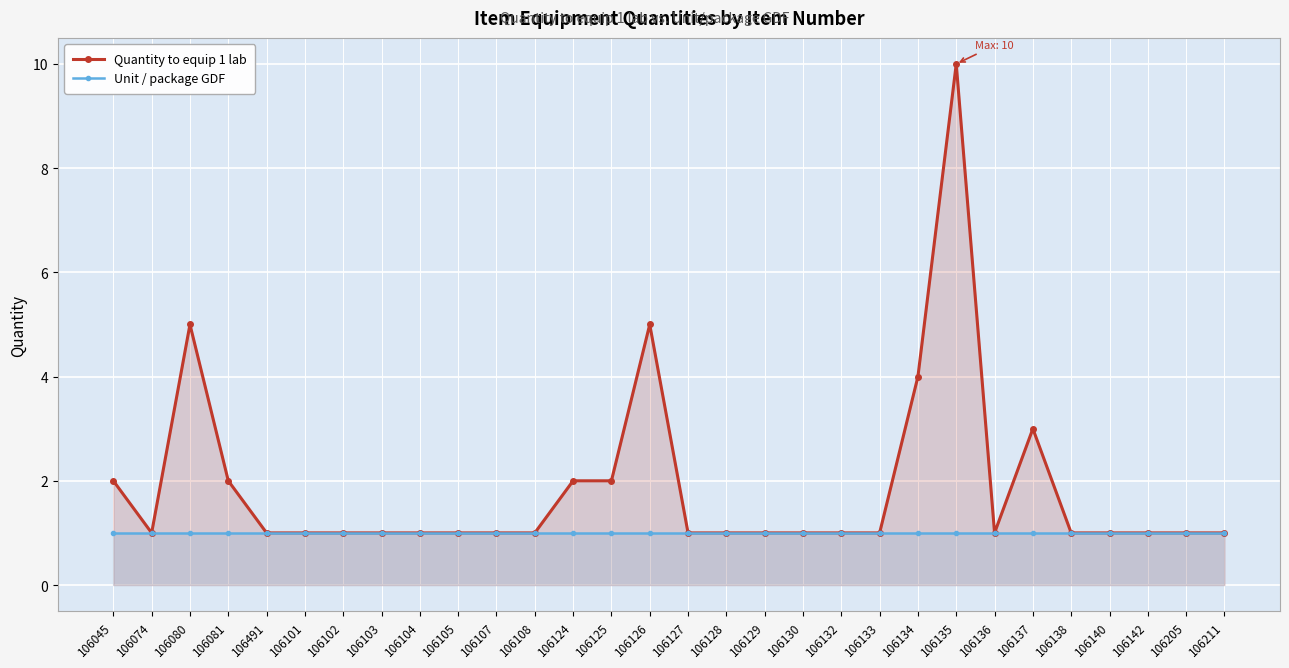

True or false: Quantity to equip 1 lab and Unit / package GDF cross at least once.

False